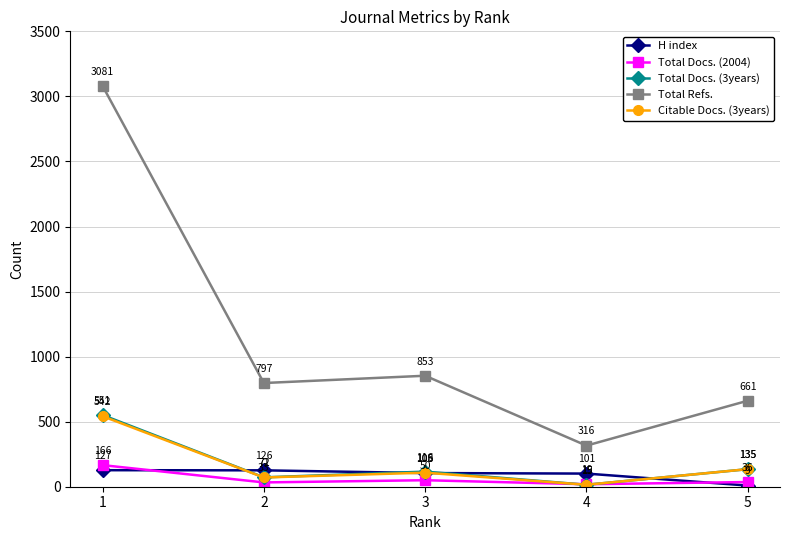

Rank the series by their maximum value, from highest to lowest.

Total Refs., Total Docs. (3years), Citable Docs. (3years), Total Docs. (2004), H index